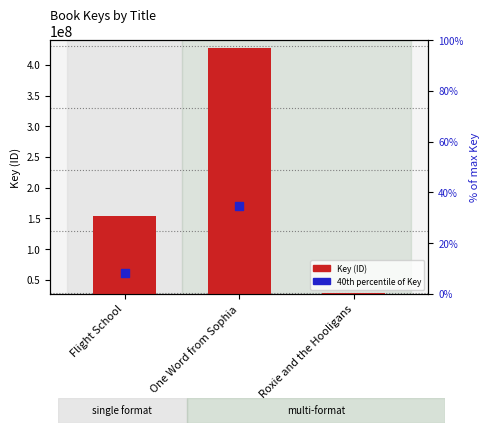

Which series has the widest spread of Y values?

Key (ID)